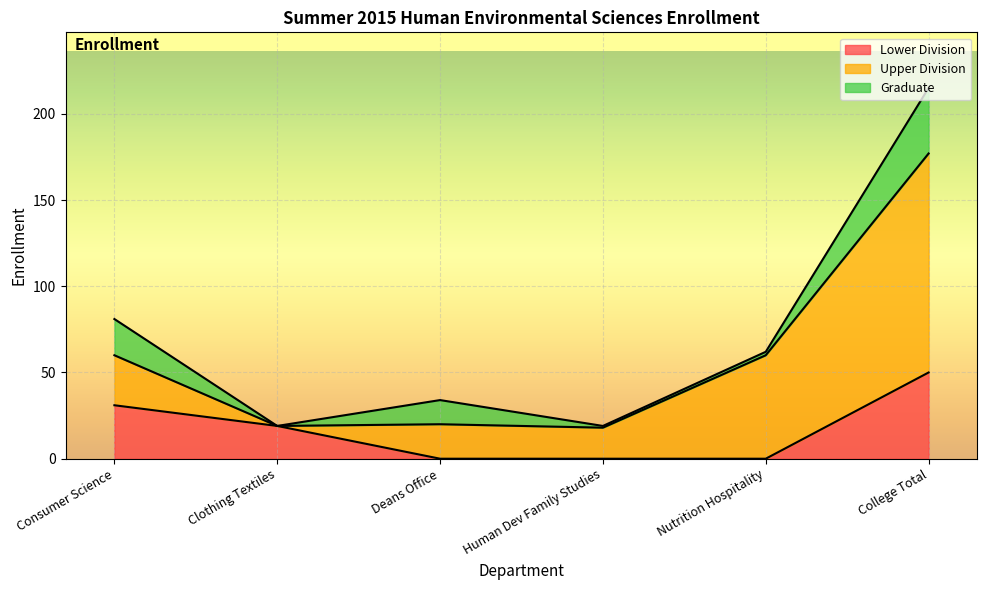

At how many categories does at least one series exceed 78?

1